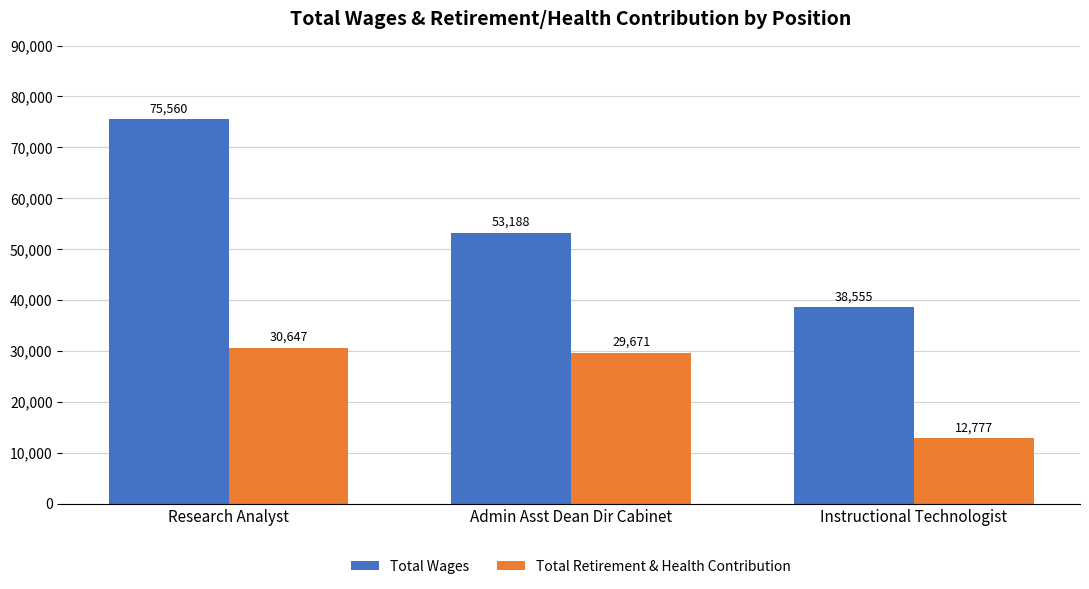

At which label does Total Retirement & Health Contribution first exceed 29671?

Research Analyst